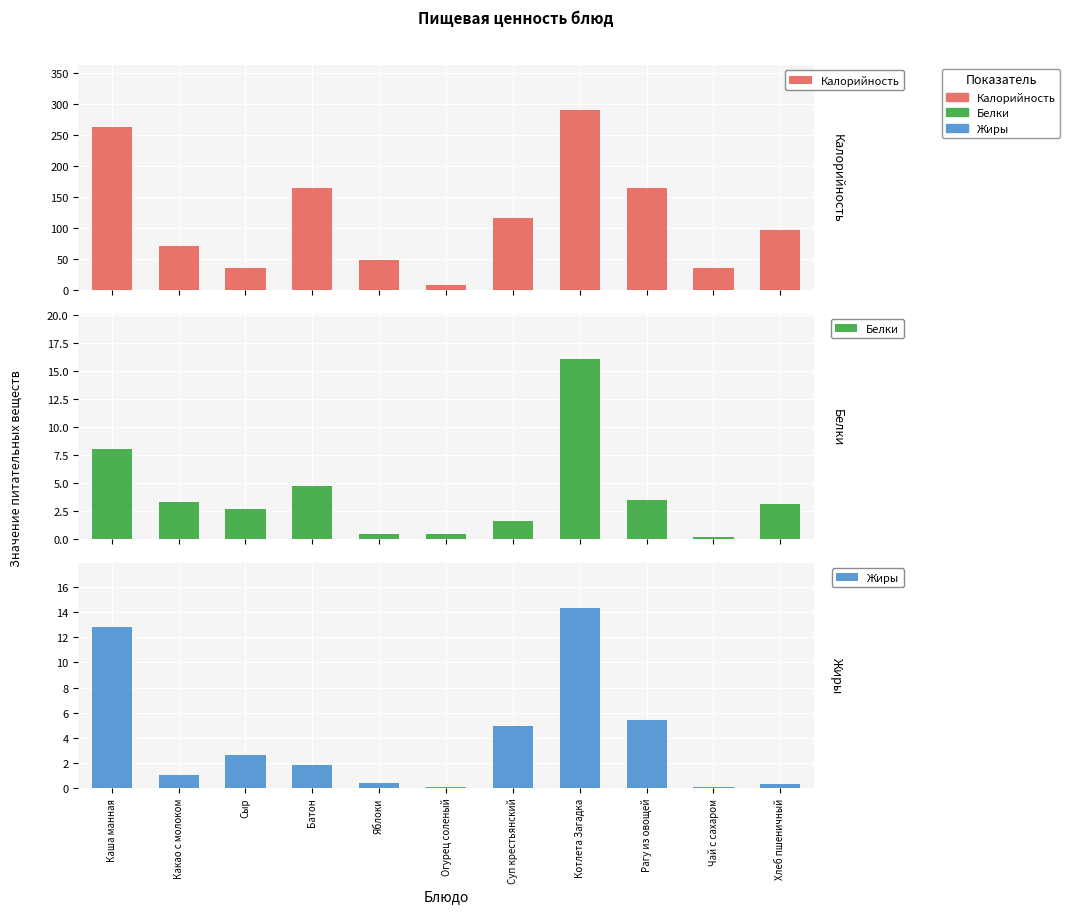

What is the approximate value of Белки at Рагу из овощей?

3.5